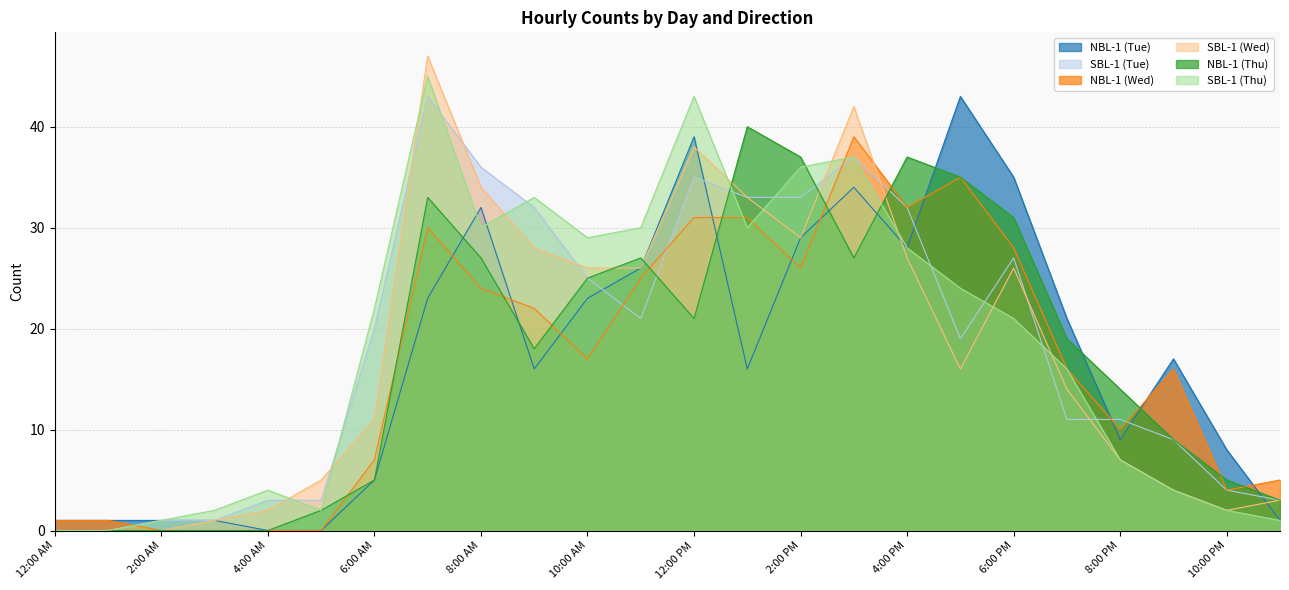

Reading left to right, transcribe all the data shown in this chart.

NBL-1 (Tue): 12:00 AM=1	1:00 AM=1	2:00 AM=1	3:00 AM=1	4:00 AM=0	5:00 AM=0	6:00 AM=5	7:00 AM=23	8:00 AM=32	9:00 AM=16	10:00 AM=23	11:00 AM=26	12:00 PM=39	1:00 PM=16	2:00 PM=29	3:00 PM=34	4:00 PM=28	5:00 PM=43	6:00 PM=35	7:00 PM=21	8:00 PM=9	9:00 PM=17	10:00 PM=8	11:00 PM=1
SBL-1 (Tue): 12:00 AM=0	1:00 AM=0	2:00 AM=1	3:00 AM=1	4:00 AM=3	5:00 AM=3	6:00 AM=20	7:00 AM=43	8:00 AM=36	9:00 AM=32	10:00 AM=25	11:00 AM=21	12:00 PM=35	1:00 PM=33	2:00 PM=33	3:00 PM=37	4:00 PM=32	5:00 PM=19	6:00 PM=27	7:00 PM=11	8:00 PM=11	9:00 PM=9	10:00 PM=4	11:00 PM=3
NBL-1 (Wed): 12:00 AM=1	1:00 AM=1	2:00 AM=0	3:00 AM=0	4:00 AM=0	5:00 AM=0	6:00 AM=7	7:00 AM=30	8:00 AM=24	9:00 AM=22	10:00 AM=17	11:00 AM=25	12:00 PM=31	1:00 PM=31	2:00 PM=26	3:00 PM=39	4:00 PM=32	5:00 PM=35	6:00 PM=28	7:00 PM=16	8:00 PM=10	9:00 PM=16	10:00 PM=4	11:00 PM=5
SBL-1 (Wed): 12:00 AM=0	1:00 AM=0	2:00 AM=0	3:00 AM=1	4:00 AM=2	5:00 AM=5	6:00 AM=11	7:00 AM=47	8:00 AM=34	9:00 AM=28	10:00 AM=26	11:00 AM=26	12:00 PM=38	1:00 PM=33	2:00 PM=29	3:00 PM=42	4:00 PM=27	5:00 PM=16	6:00 PM=26	7:00 PM=14	8:00 PM=7	9:00 PM=4	10:00 PM=2	11:00 PM=3
NBL-1 (Thu): 12:00 AM=0	1:00 AM=0	2:00 AM=0	3:00 AM=0	4:00 AM=0	5:00 AM=2	6:00 AM=5	7:00 AM=33	8:00 AM=27	9:00 AM=18	10:00 AM=25	11:00 AM=27	12:00 PM=21	1:00 PM=40	2:00 PM=37	3:00 PM=27	4:00 PM=37	5:00 PM=35	6:00 PM=31	7:00 PM=19	8:00 PM=14	9:00 PM=9	10:00 PM=5	11:00 PM=3
SBL-1 (Thu): 12:00 AM=0	1:00 AM=0	2:00 AM=1	3:00 AM=2	4:00 AM=4	5:00 AM=2	6:00 AM=22	7:00 AM=45	8:00 AM=30	9:00 AM=33	10:00 AM=29	11:00 AM=30	12:00 PM=43	1:00 PM=30	2:00 PM=36	3:00 PM=37	4:00 PM=28	5:00 PM=24	6:00 PM=21	7:00 PM=16	8:00 PM=7	9:00 PM=4	10:00 PM=2	11:00 PM=1